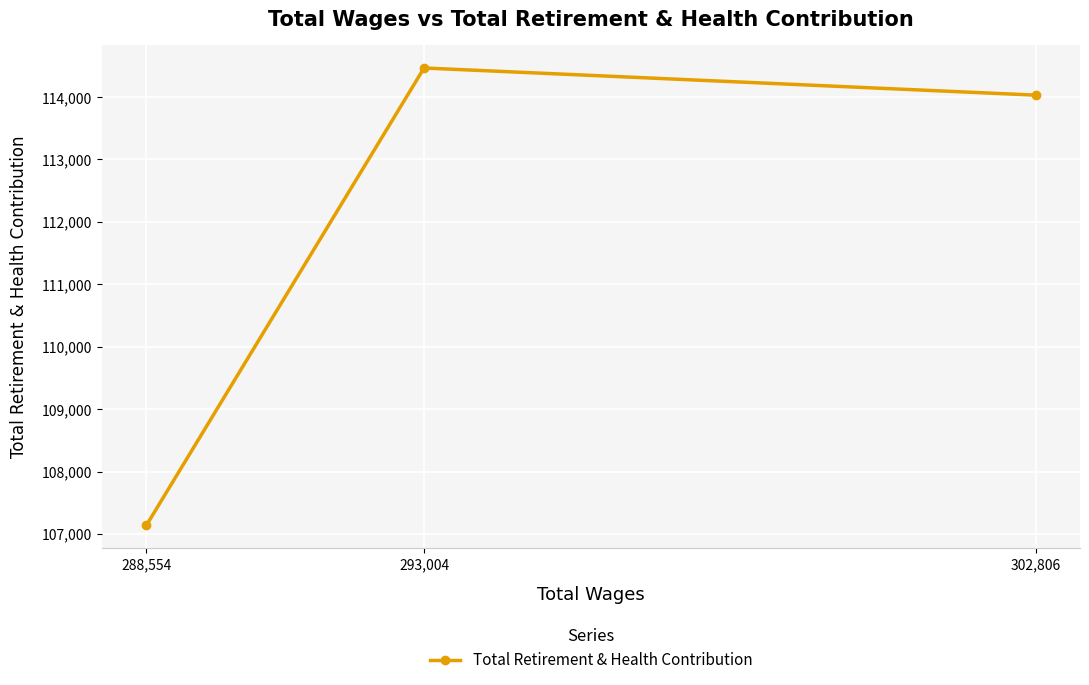

How many values exceed 114030?

1